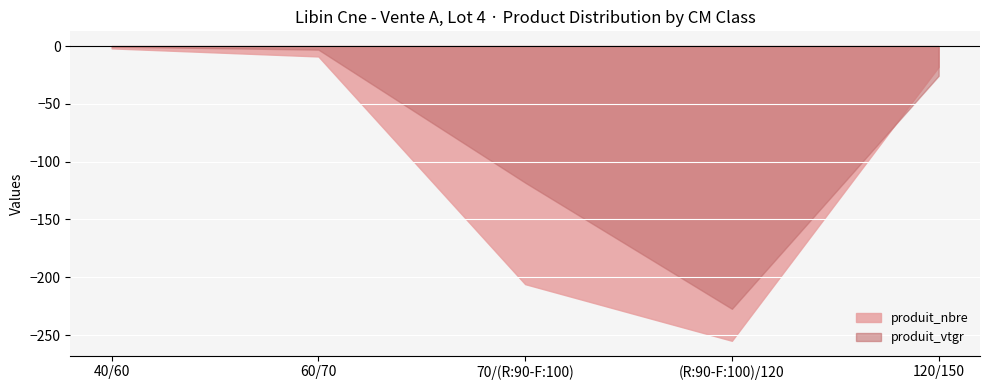

What is the difference between the highest and lowest values at 120/150?

7.7